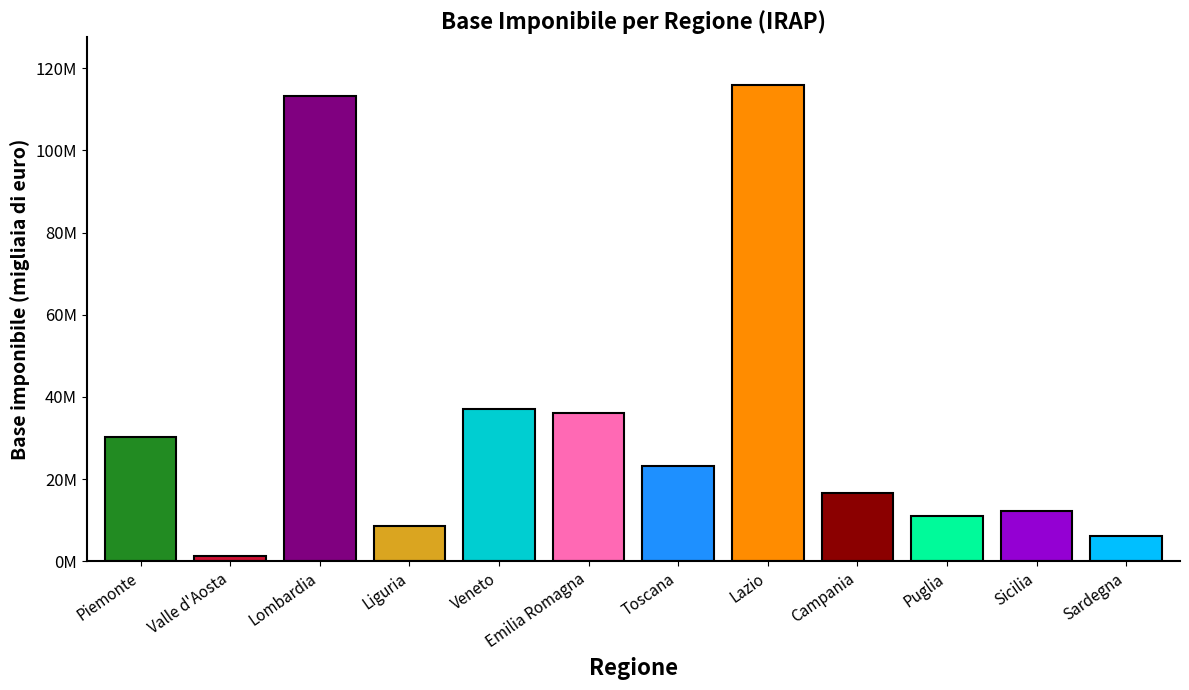

Are the bars horizontal?

No